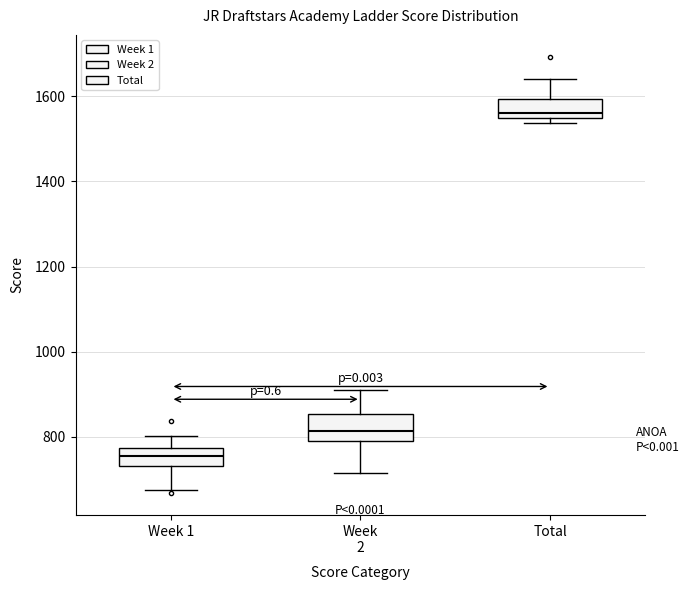

Reading left to right, read every box against the y-axis: the position of its median line, the range the box covers, and the ends of its whiskers. The values are not printed on the chart, so give them approximately, as read against the axis.

Week 1: median 760, box 740 to 780, whiskers 680 to 800
Week 2: median 820, box 780 to 860, whiskers 720 to 920
Total: median 1560, box 1540 to 1600, whiskers 1540 (just below the box's lower edge) to 1640